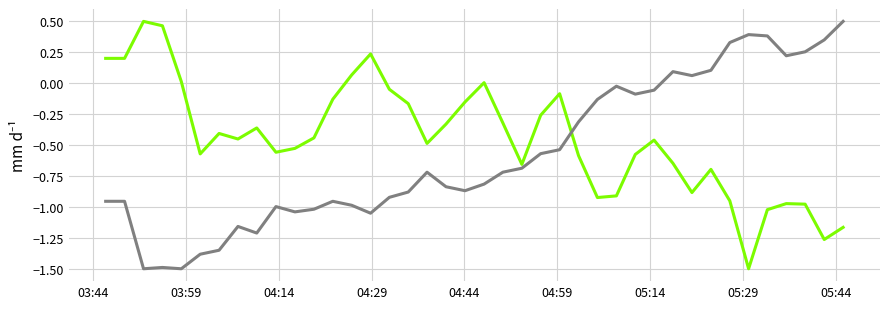

Does the chart have visible grid lines?

Yes